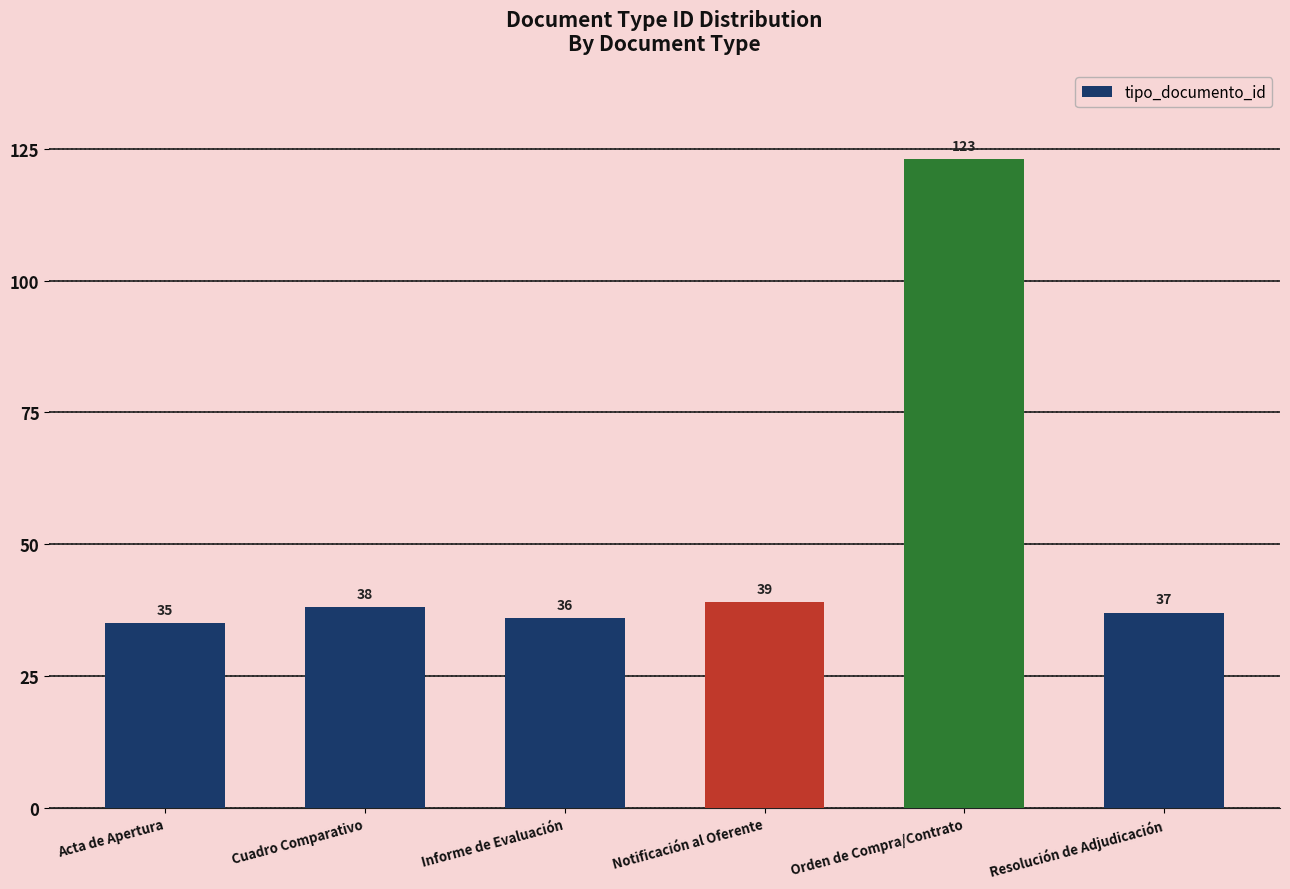

How many bars are there in total?

6